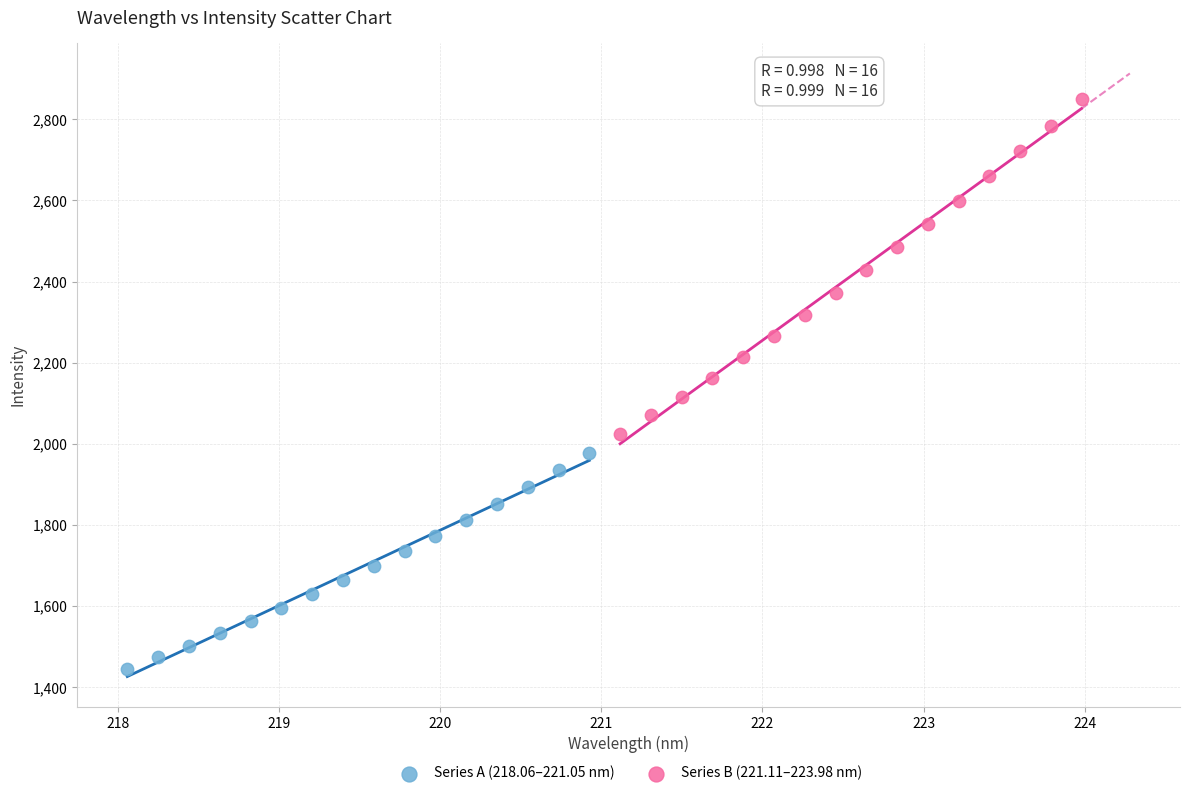

Which series reaches the minimum Y coordinate?

Series A (218.06–221.05 nm)